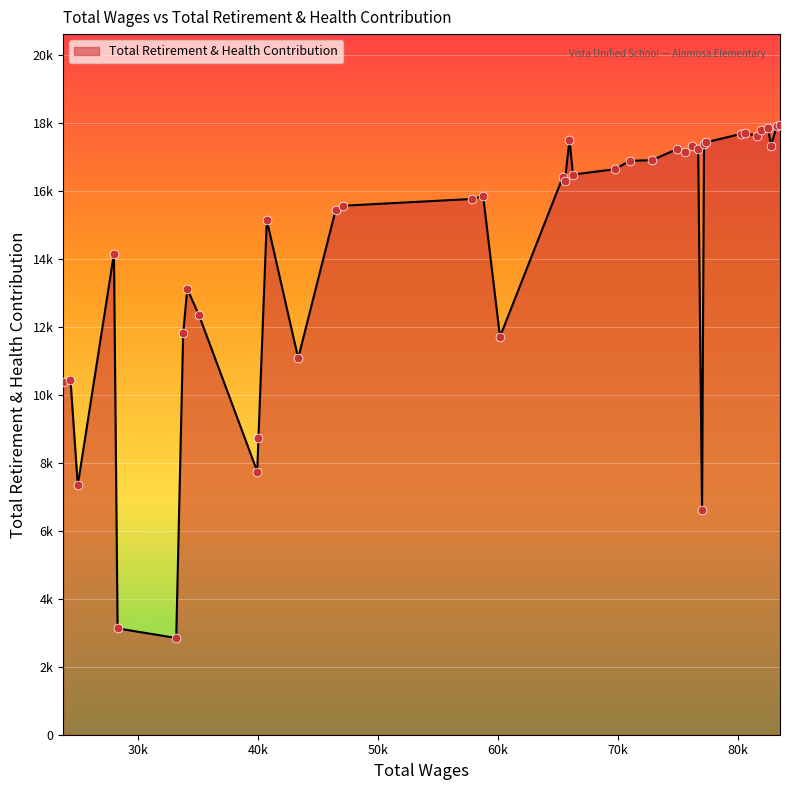

Is this an area chart (filled region under the line)?

Yes